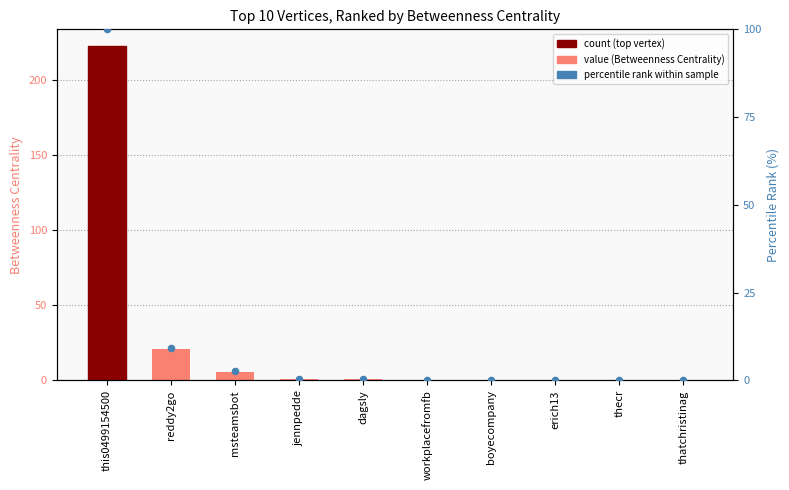

Which series has the largest total across all categories?

Betweenness Centrality